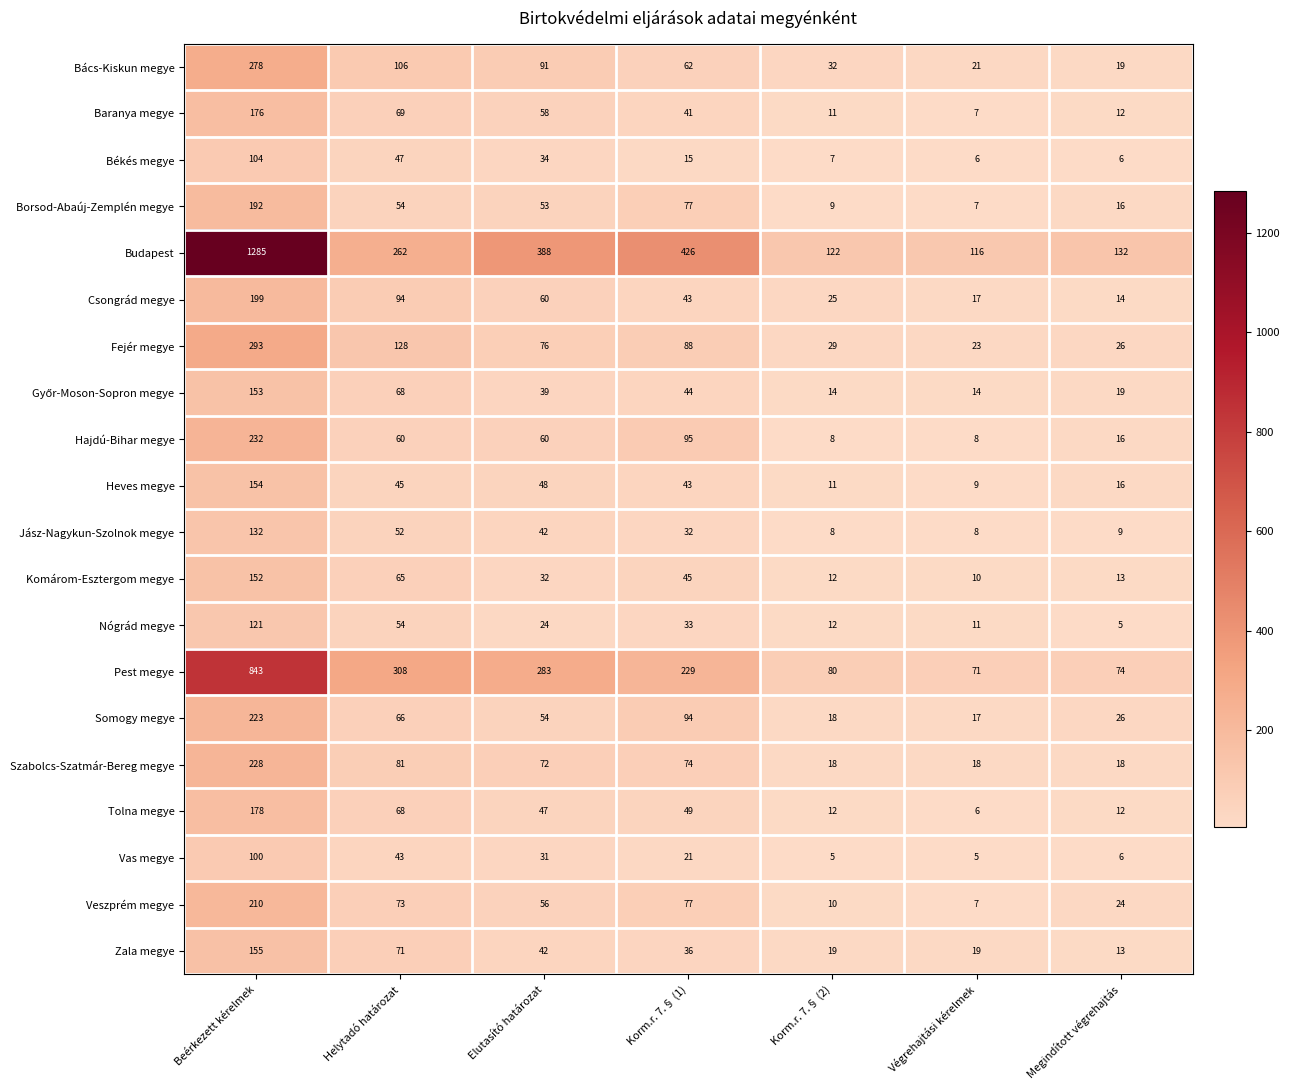

At which category is the sum across all series the highest?

Beérkezett kérelmek